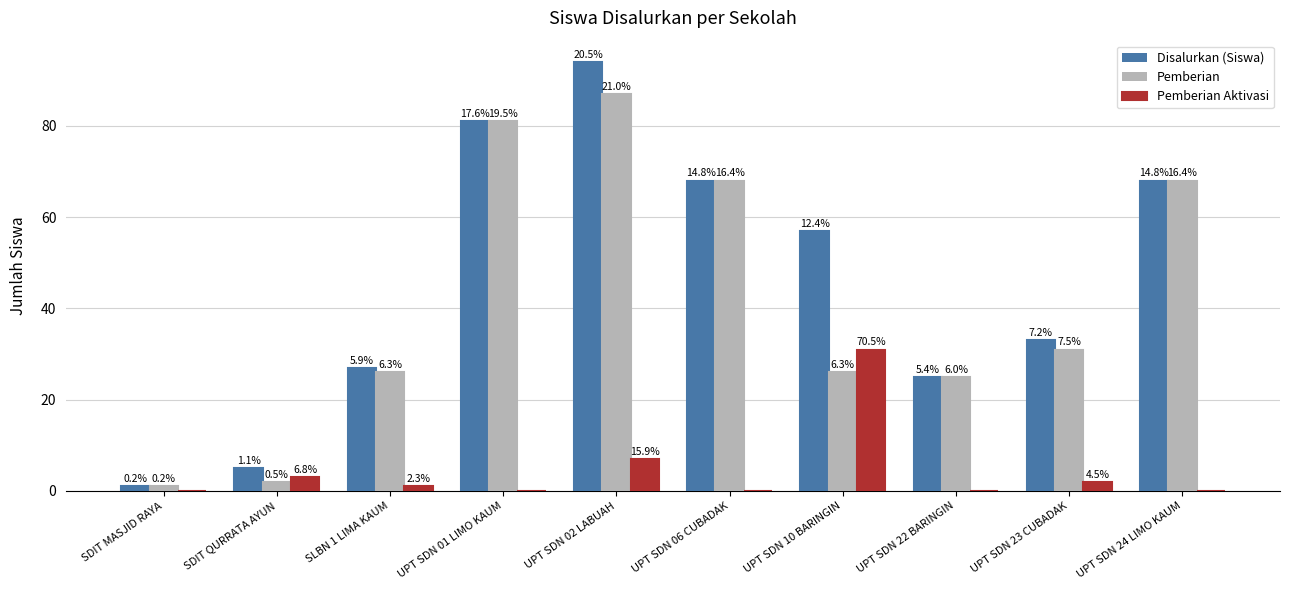

At which label does Pemberian Aktivasi reach its peak?

UPT SDN 10 BARINGIN